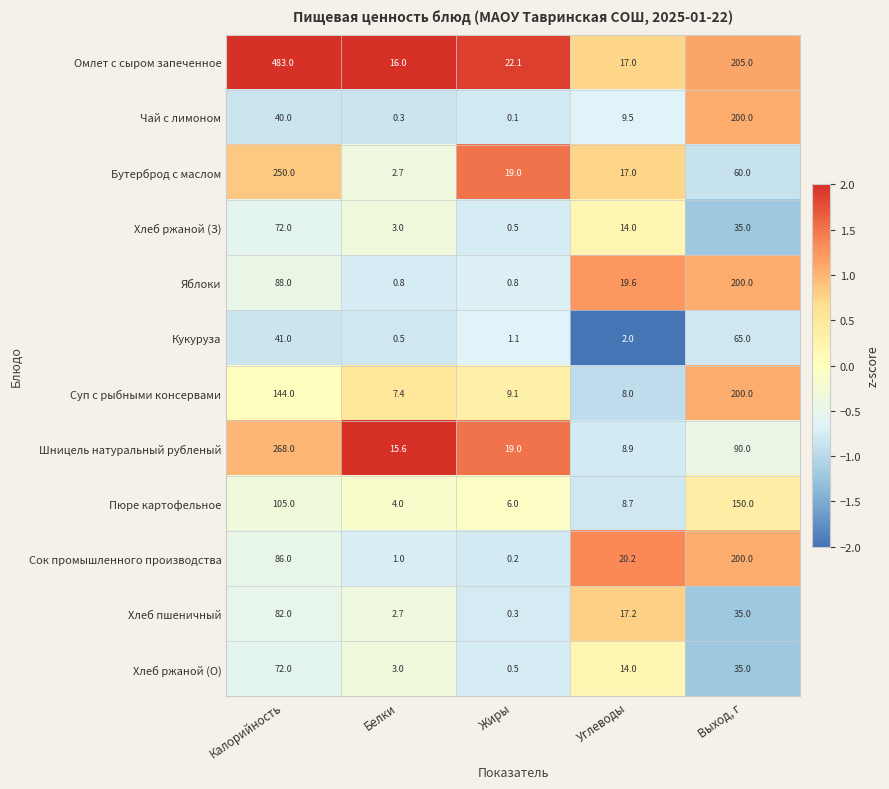

What is the sum of the Шницель натуральный рубленый values at Калорийность and Углеводы?

276.9